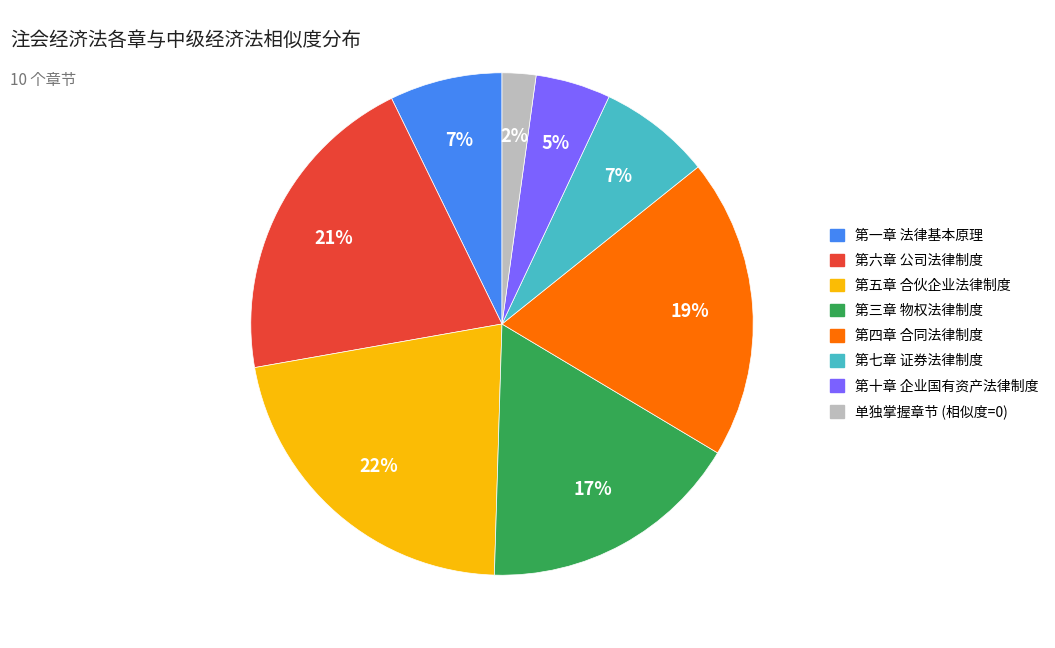

Is there any slice that represents more than half of the pie?

No